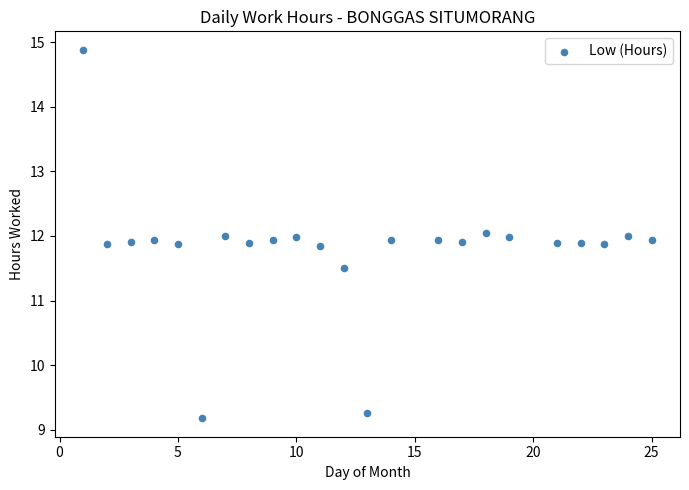

What is the range of X values (max minus min)?

24.0